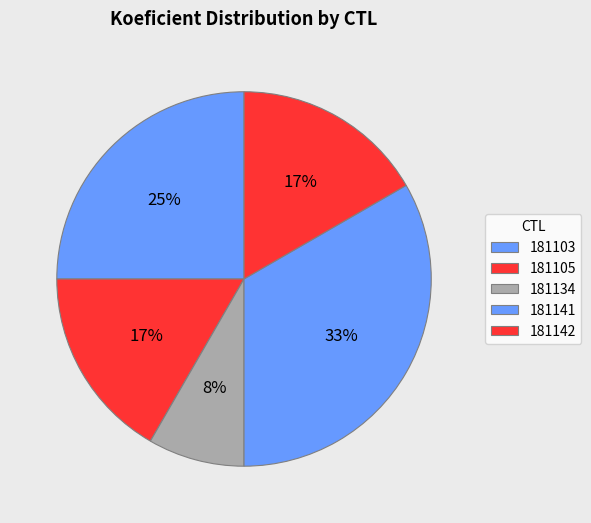

Which category has the biggest portion of the pie?

181141